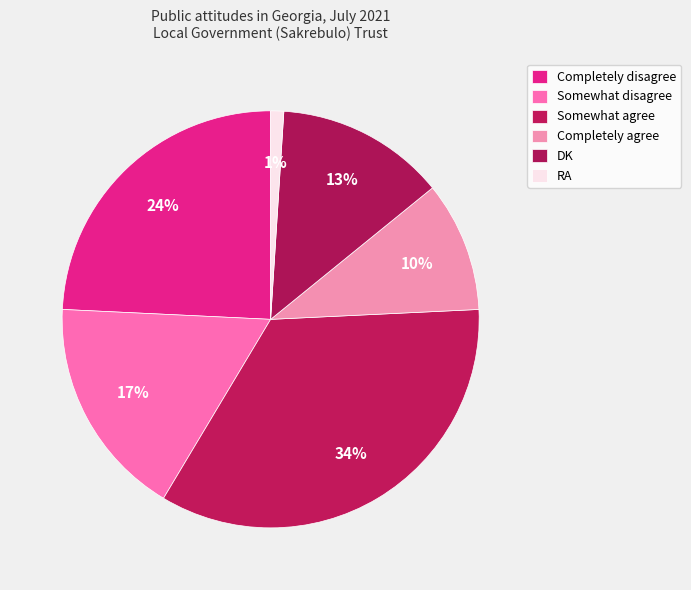

Count the number of slices in the pie.

6